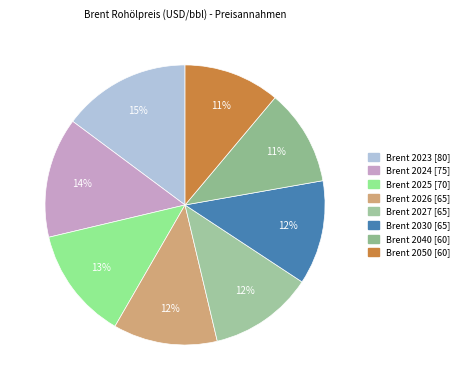

What percentage is the Brent 2030 slice, to the nearest percent?

12%